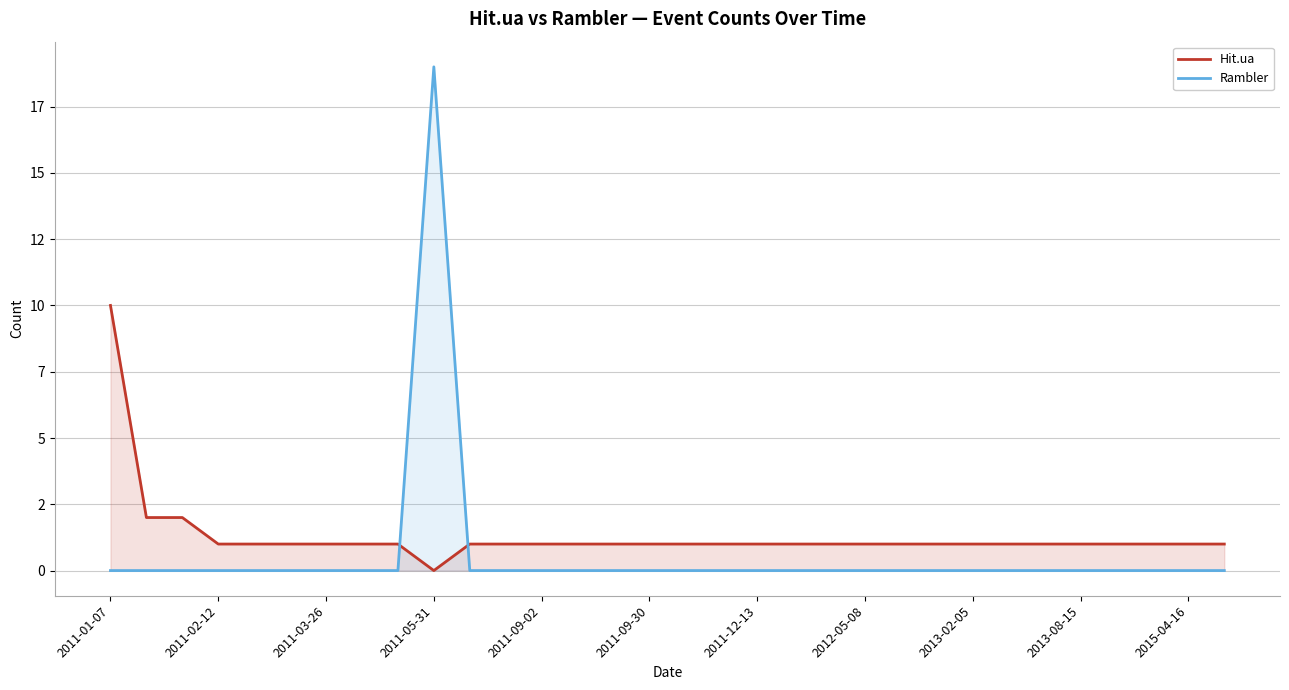

What is the highest value of the Hit.ua series?

10